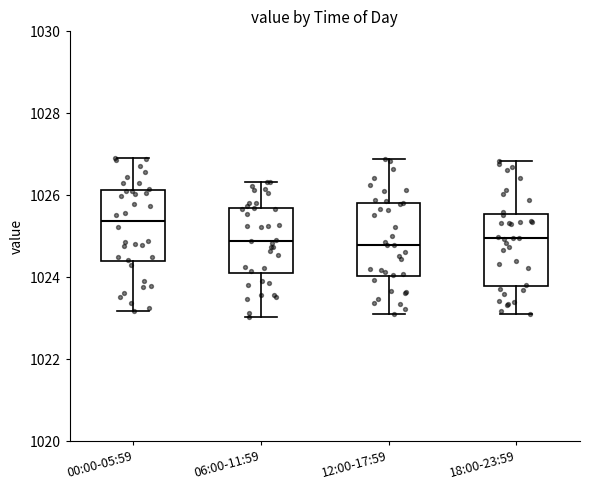

Reading left to right, read every box against the y-axis: the position of its median line, the range the box covers, and the ends of its whiskers. The values are not printed on the chart, so give them approximately, as read against the axis.

00:00-05:59: median 1025.4, box 1024.4 to 1026.2, whiskers 1023.2 to 1027.0
06:00-11:59: median 1024.8, box 1024.0 to 1025.6, whiskers 1023.0 to 1026.4
12:00-17:59: median 1024.8, box 1024.0 to 1025.8, whiskers 1023.0 to 1026.8
18:00-23:59: median 1025.0, box 1023.8 to 1025.6, whiskers 1023.0 to 1026.8